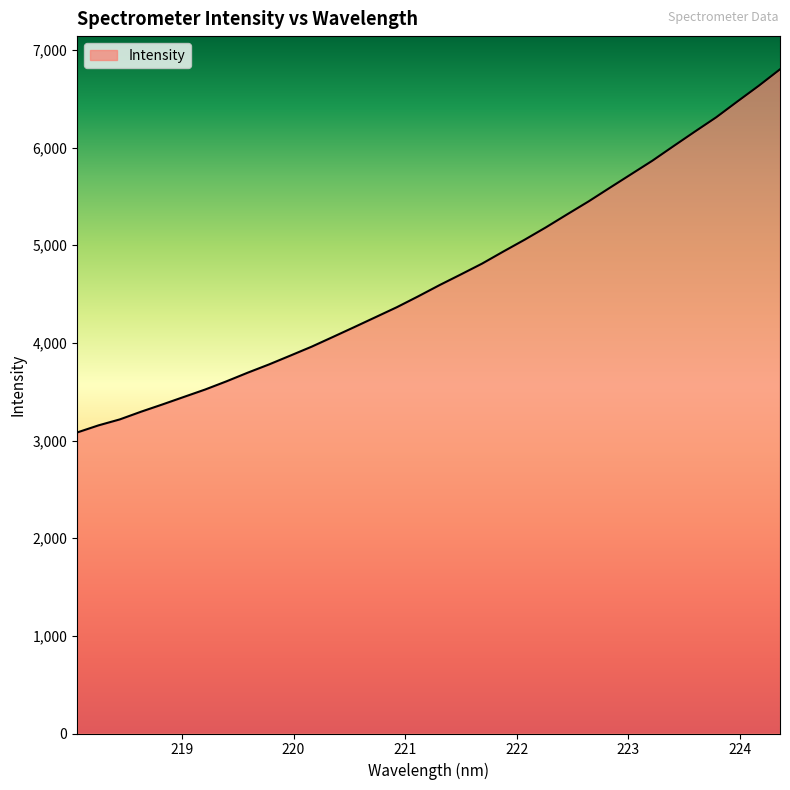

What is the difference between the maximum and minimum values?

3719.1